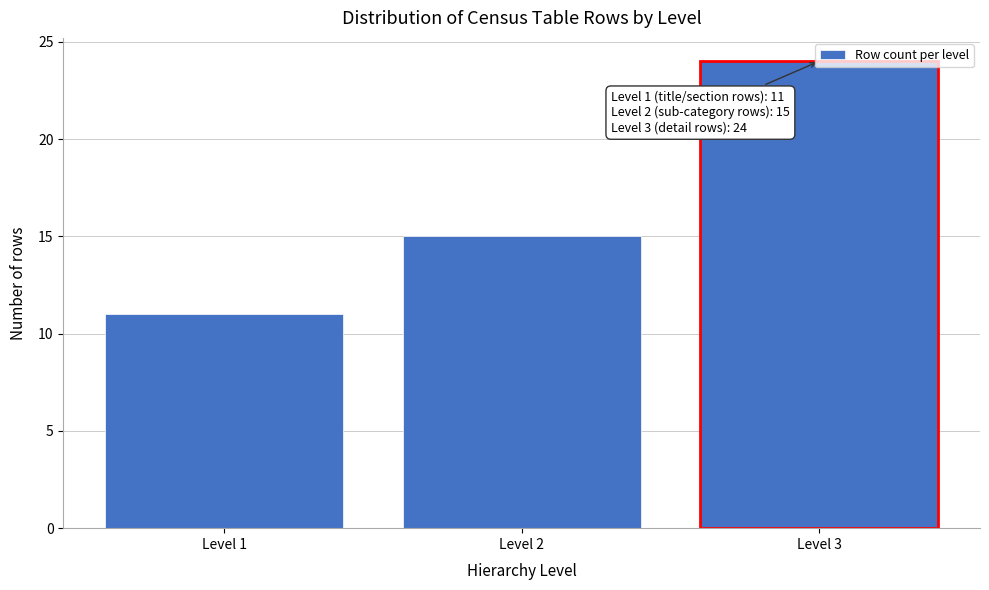

Rank the categories by value from highest to lowest.

Level 3, Level 2, Level 1